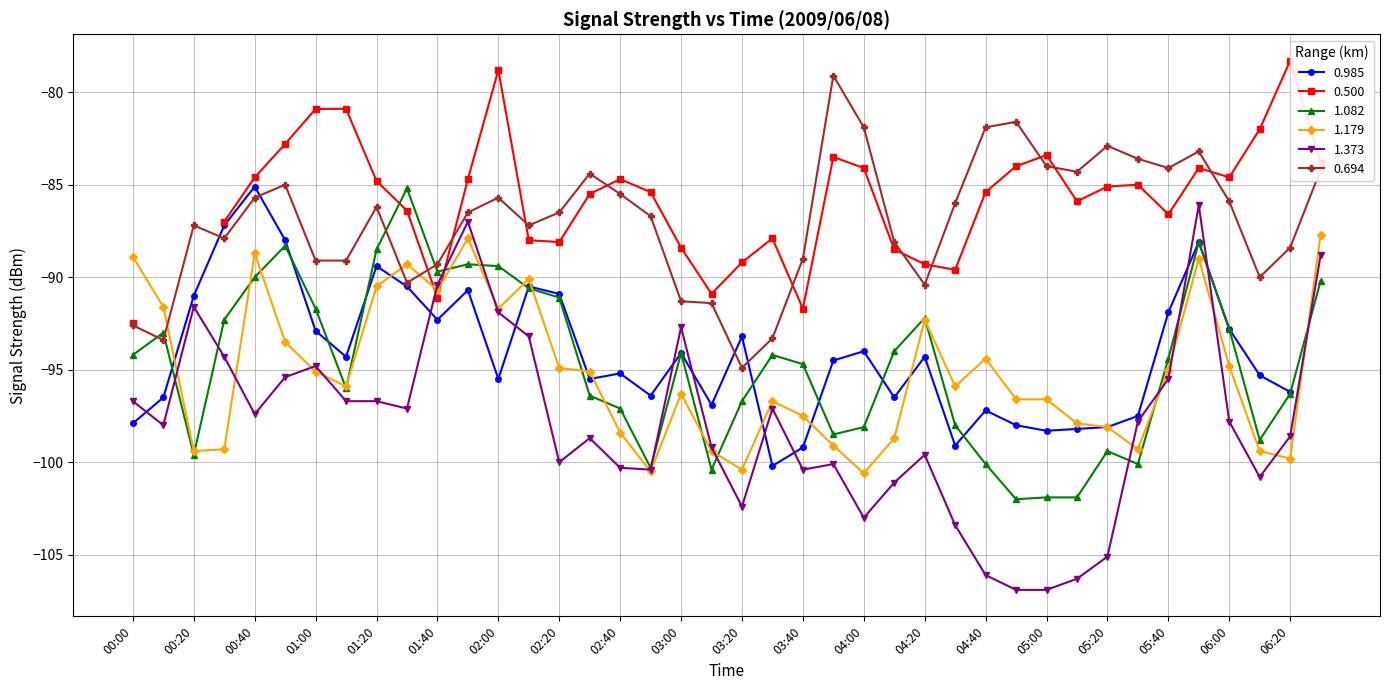

At which category does 1.373 reach its first local valley?

2009/06/08 00:10